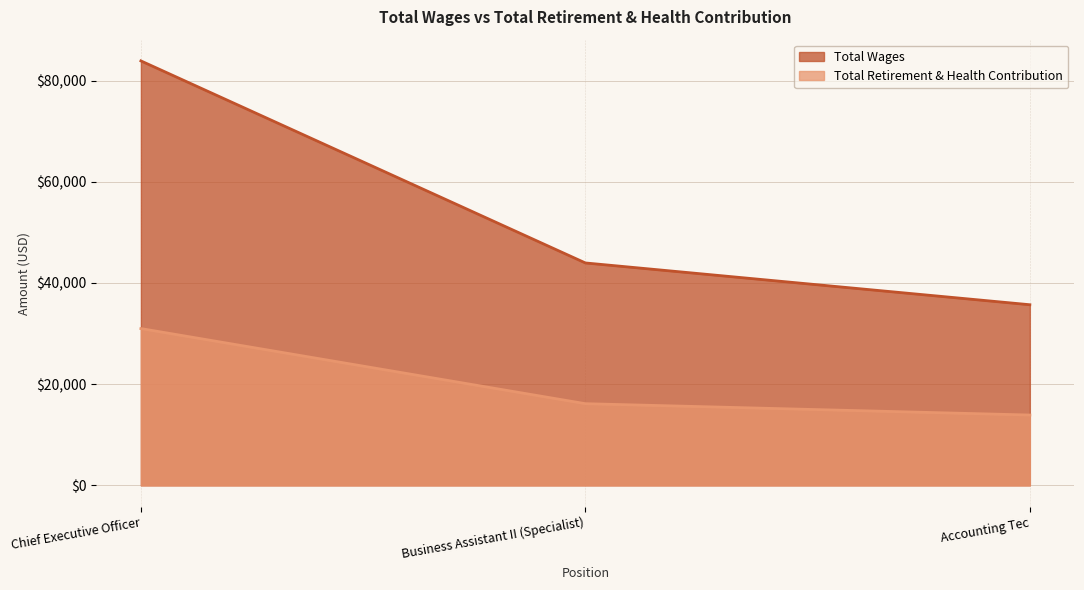

What is the label of the 2nd point from the right?

Business Assistant II (Specialist)